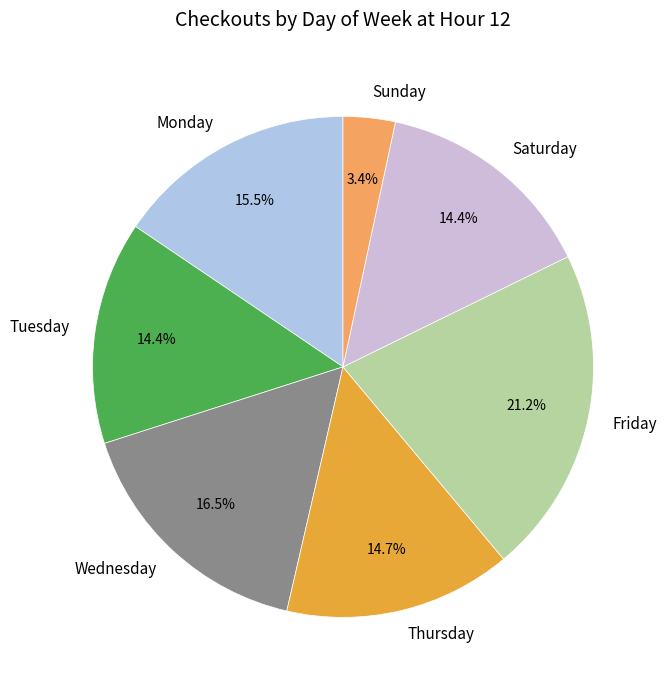

Which category has the biggest portion of the pie?

Friday